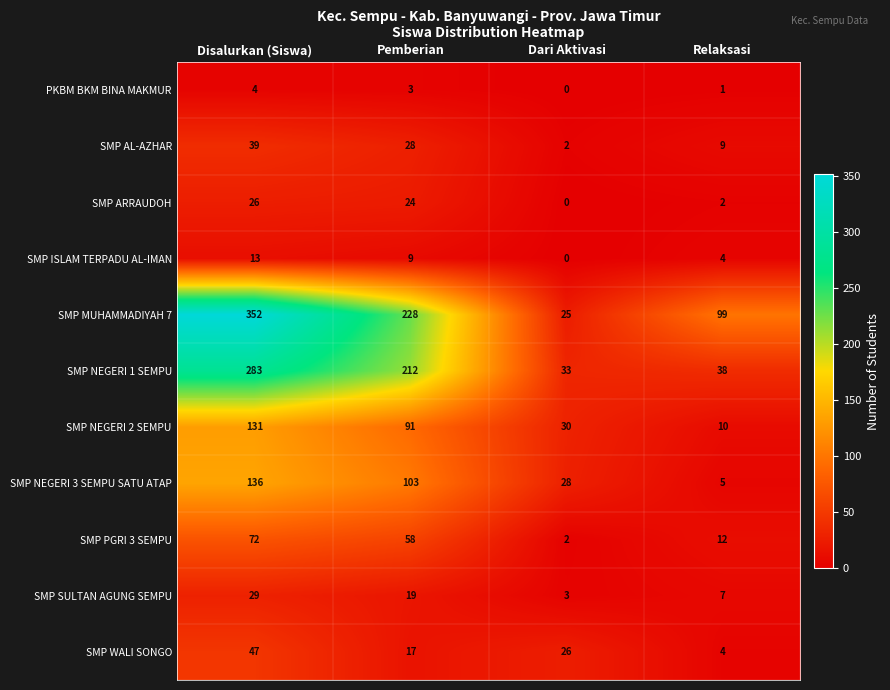

Rank the categories by SMP WALI SONGO value from highest to lowest.

Disalurkan (Siswa), Dari Aktivasi, Pemberian, Relaksasi